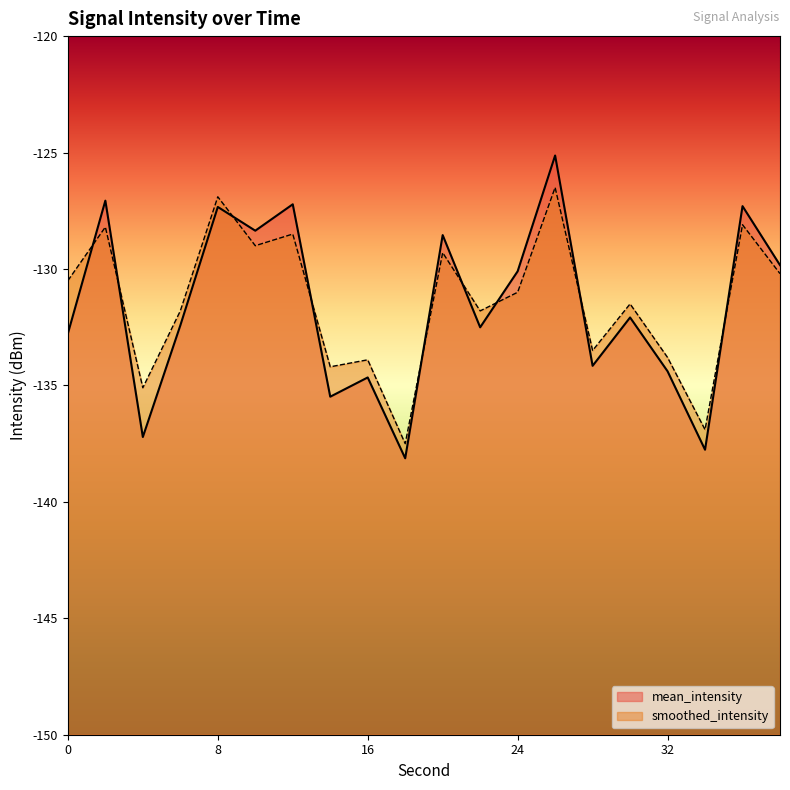

Does the chart display data point markers on the line(s)?

No